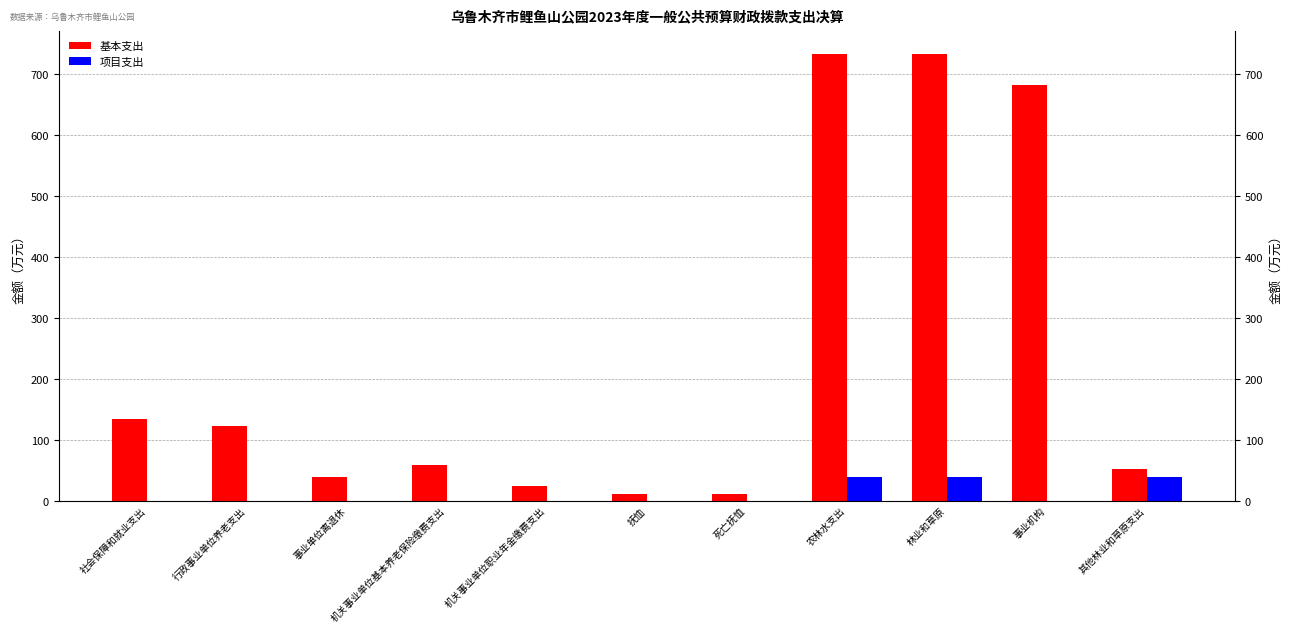

How many data points does each series have?

11